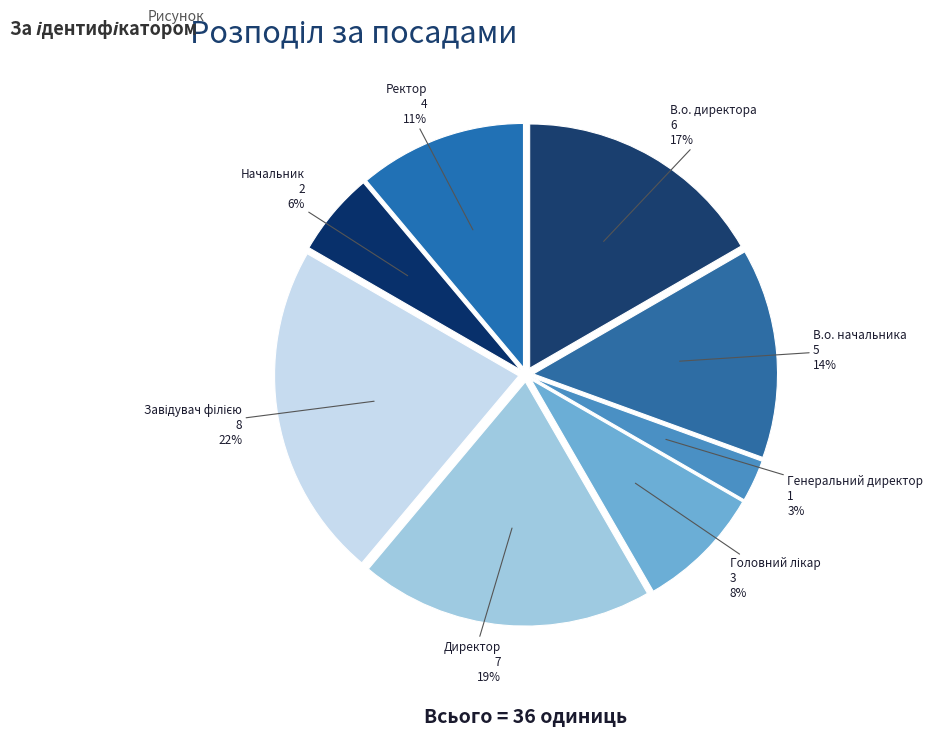

What is the smallest slice in the pie chart?

Генеральний директор